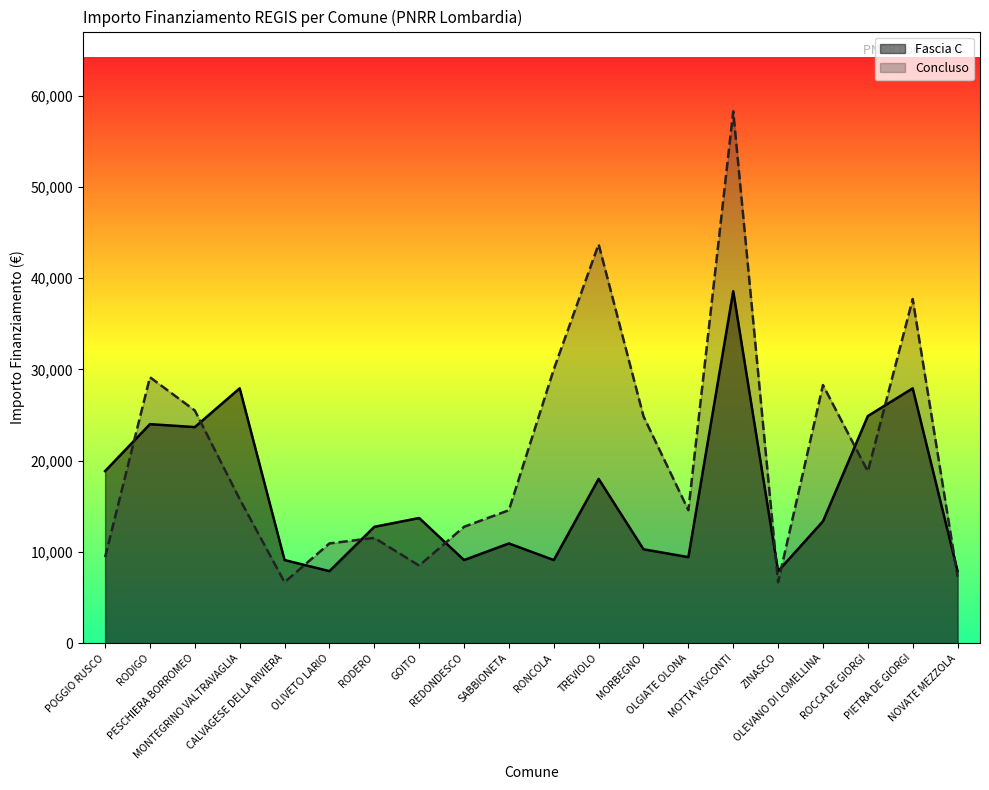

How many values in the Concluso series exceed 15782?

9